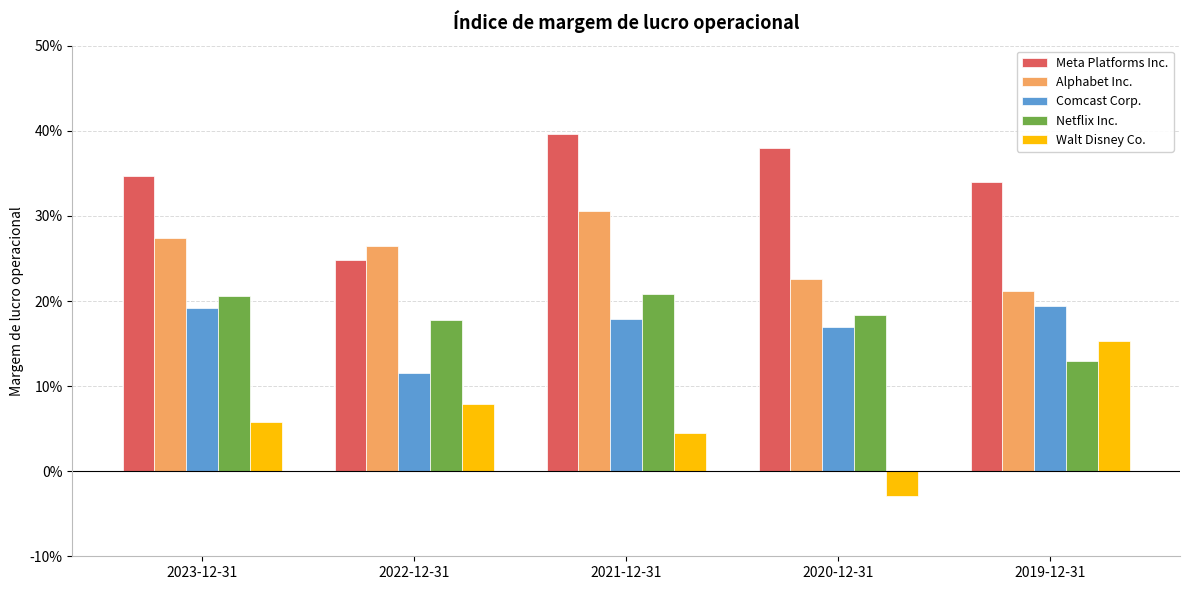

Is the value of Comcast Corp. at 2019-12-31 greater than the value of Walt Disney Co. at 2020-12-31?

Yes